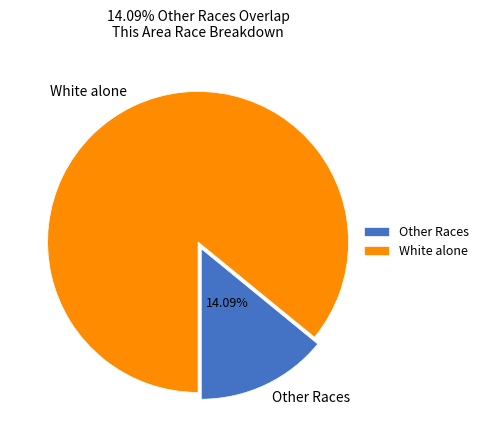

Which slice is the largest?

White alone